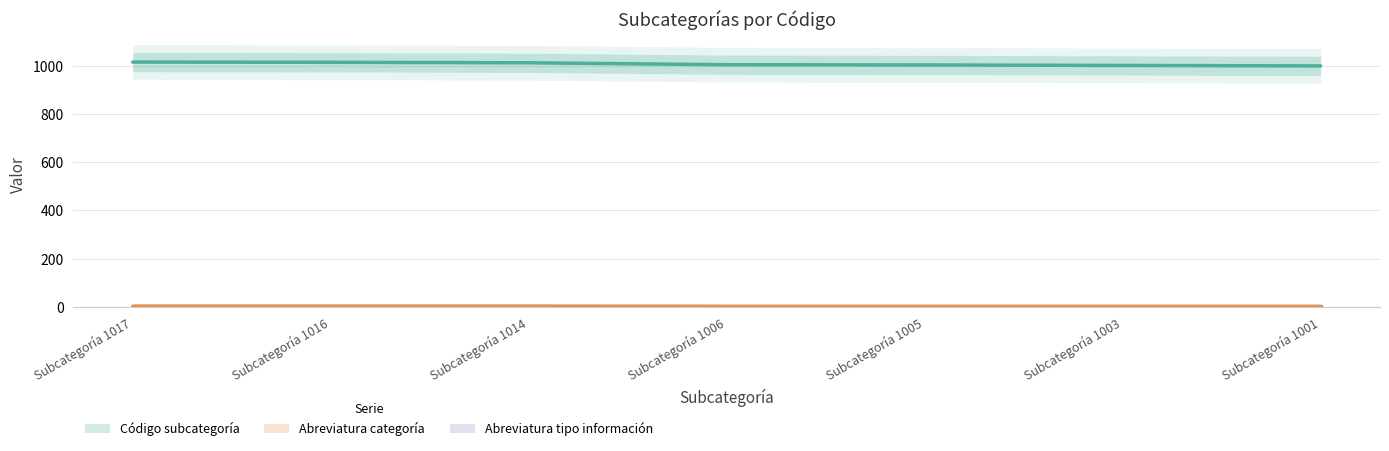

At which category is the sum across all series the highest?

Subcategoría 1017